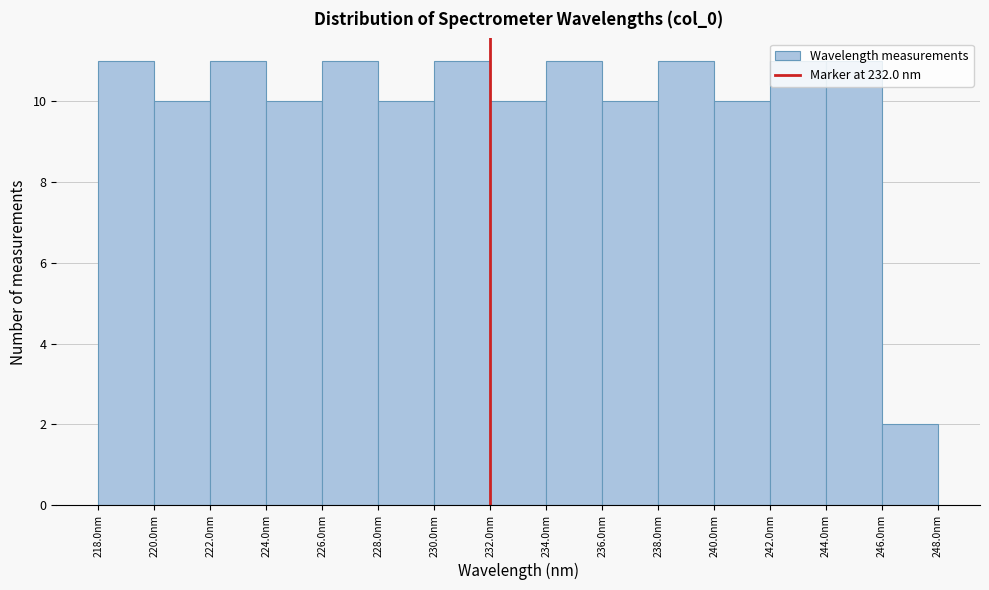

Reading left to right, list every bar in this chart as the range it spans on the x-axis followed by its height. The values are not printed on the chart, so give them approximately, as read against the axis.

218 to 220: 11
220 to 222: 10
222 to 224: 11
224 to 226: 10
226 to 228: 11
228 to 230: 10
230 to 232: 11
232 to 234: 10
234 to 236: 11
236 to 238: 10
238 to 240: 11
240 to 242: 10
242 to 244: 11
244 to 246: 11
246 to 248: 2